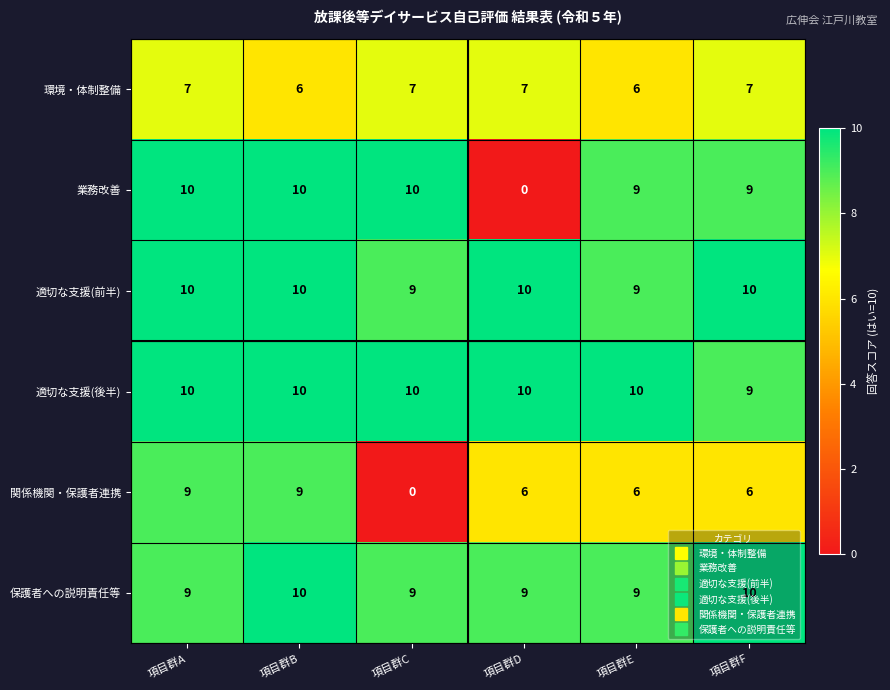

What is the total value across all series at 項目群E?

49